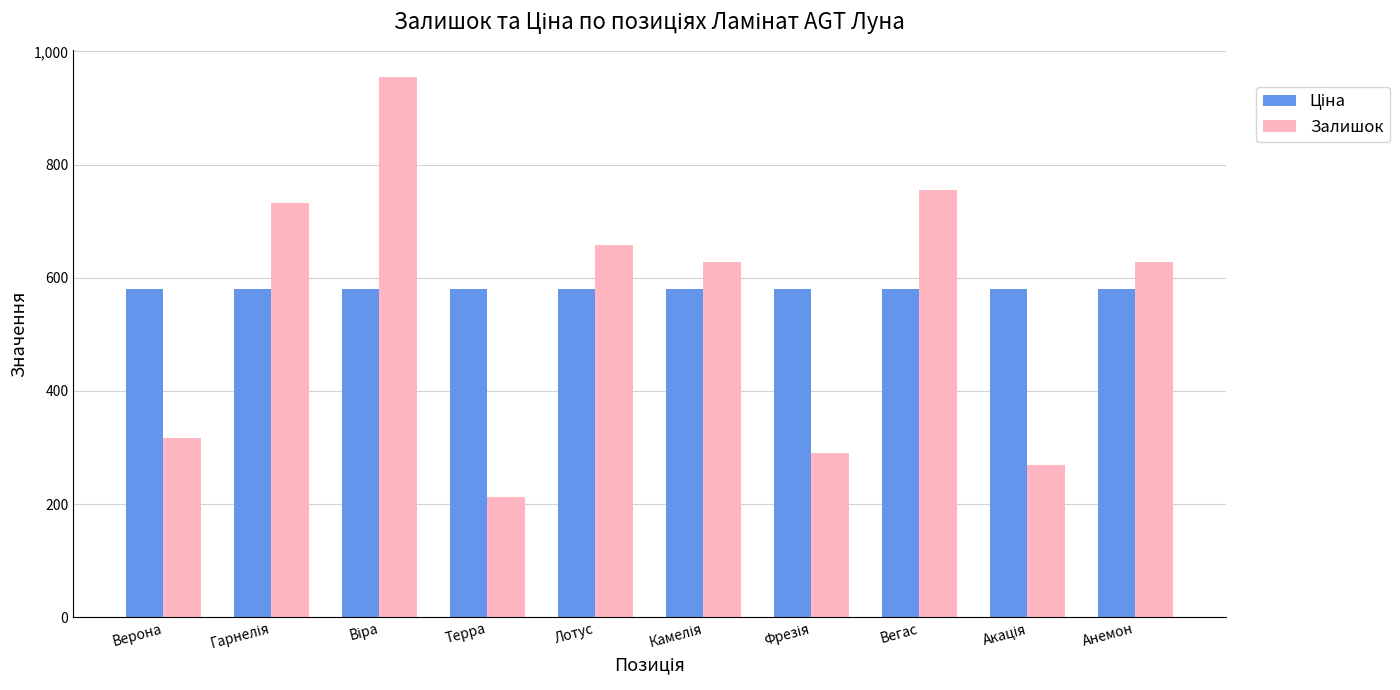

How many values in the Залишок series are below 628?

4